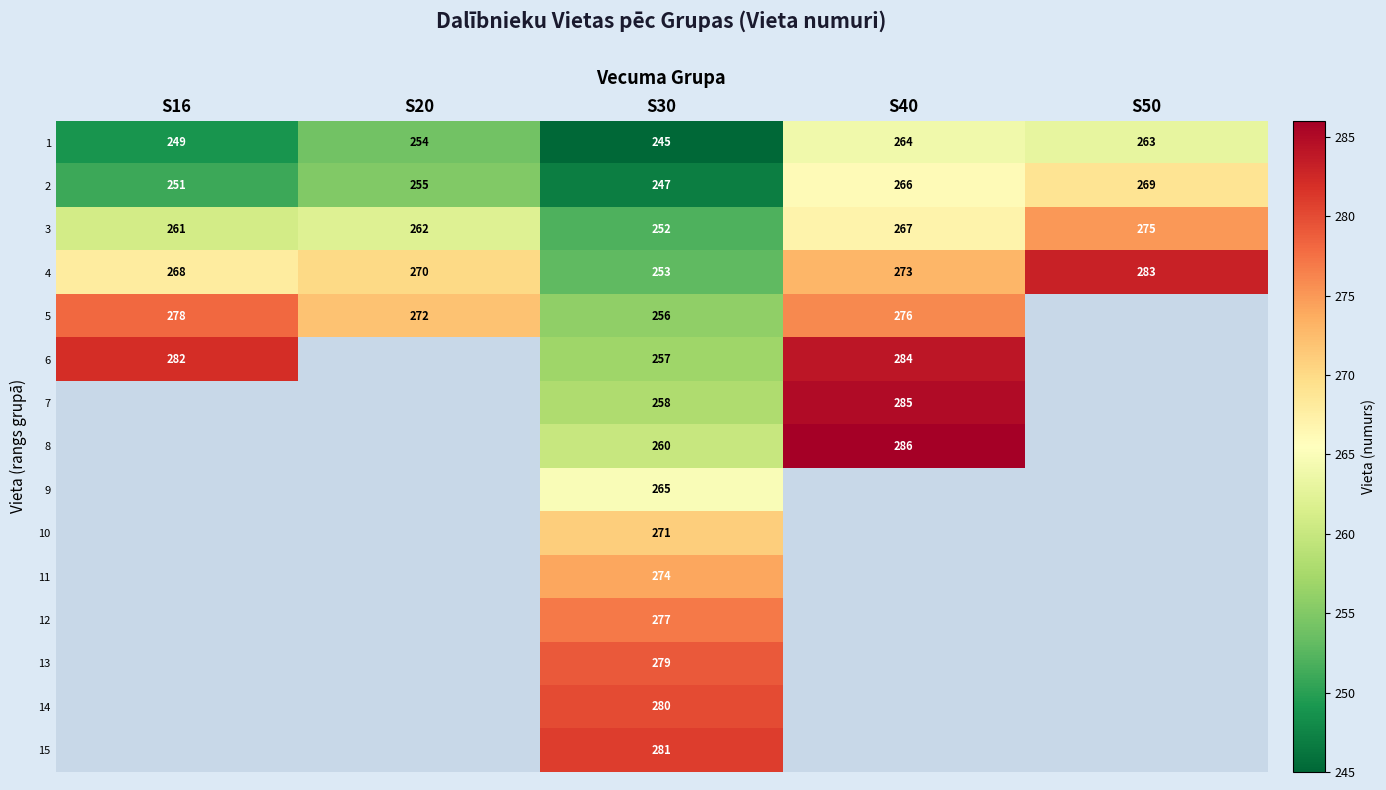

At how many categories does at least one series exceed 282?

2